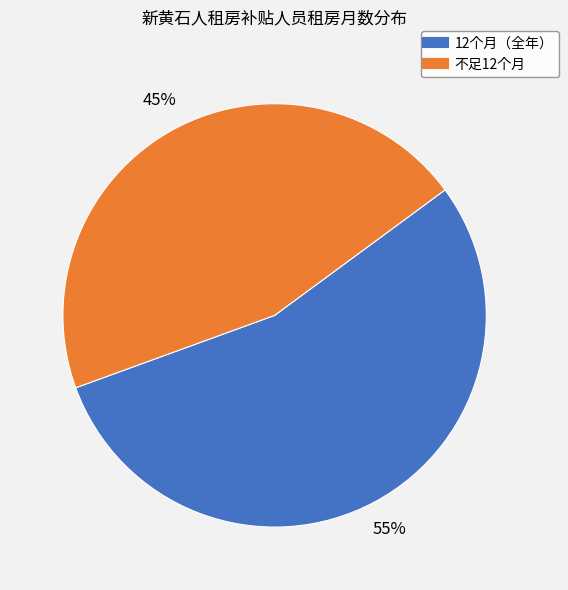

Is there a majority slice in this chart?

Yes